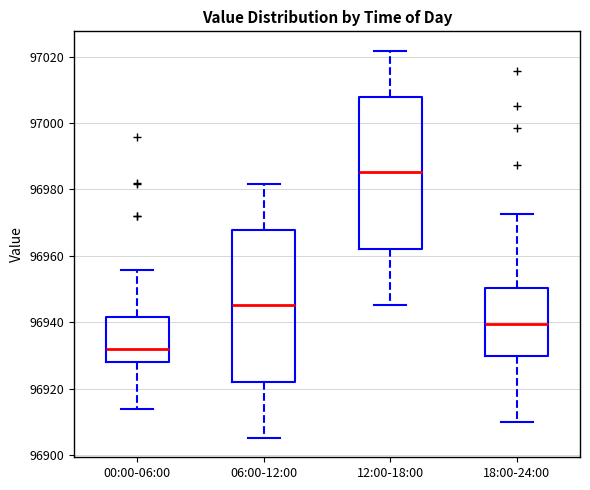

Reading left to right, read every box against the y-axis: the position of its median line, the range the box covers, and the ends of its whiskers. The values are not printed on the chart, so give them approximately, as read against the axis.

00:00-06:00: median 96932, box 96928 to 96942, whiskers 96914 to 96956
06:00-12:00: median 96946, box 96922 to 96968, whiskers 96906 to 96982
12:00-18:00: median 96986, box 96962 to 97008, whiskers 96946 to 97022
18:00-24:00: median 96940, box 96930 to 96950, whiskers 96910 to 96972